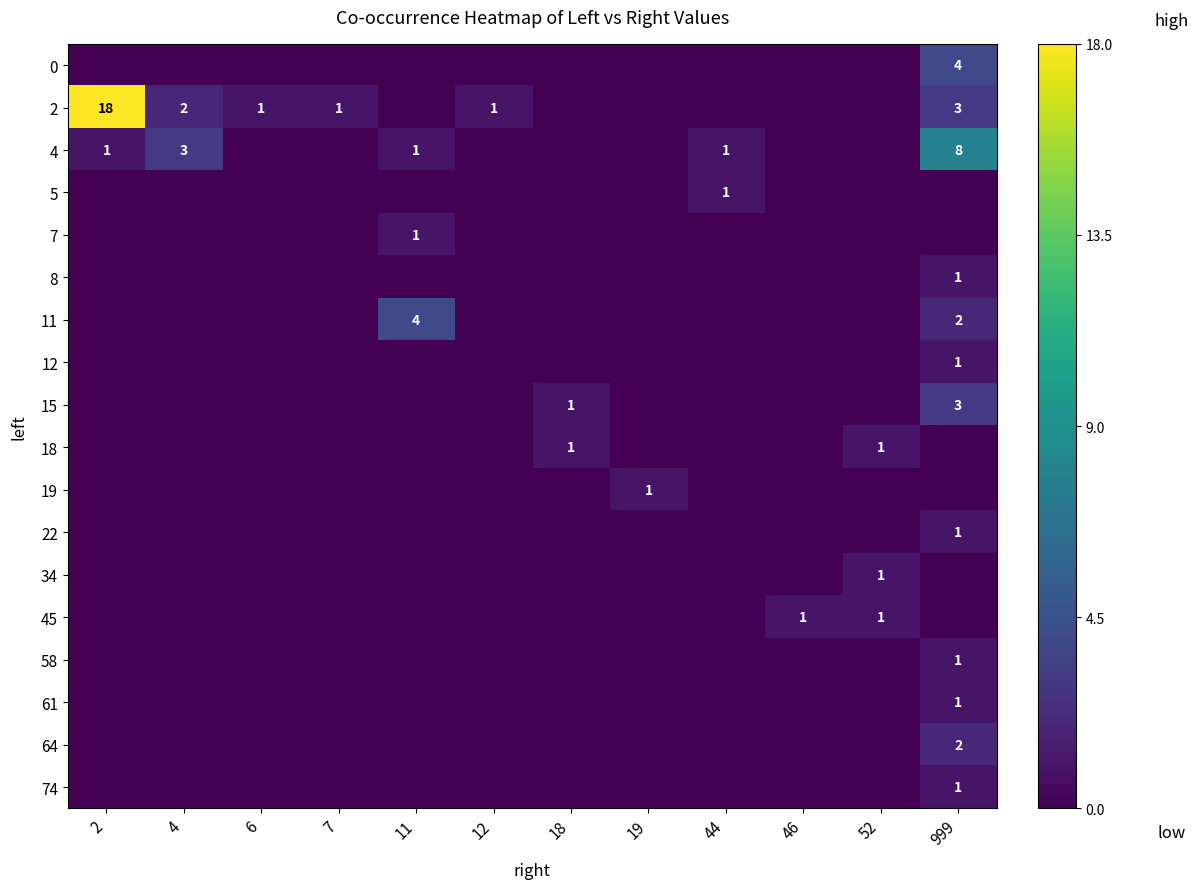

True or false: 12 has a value of 0 at 999.

False